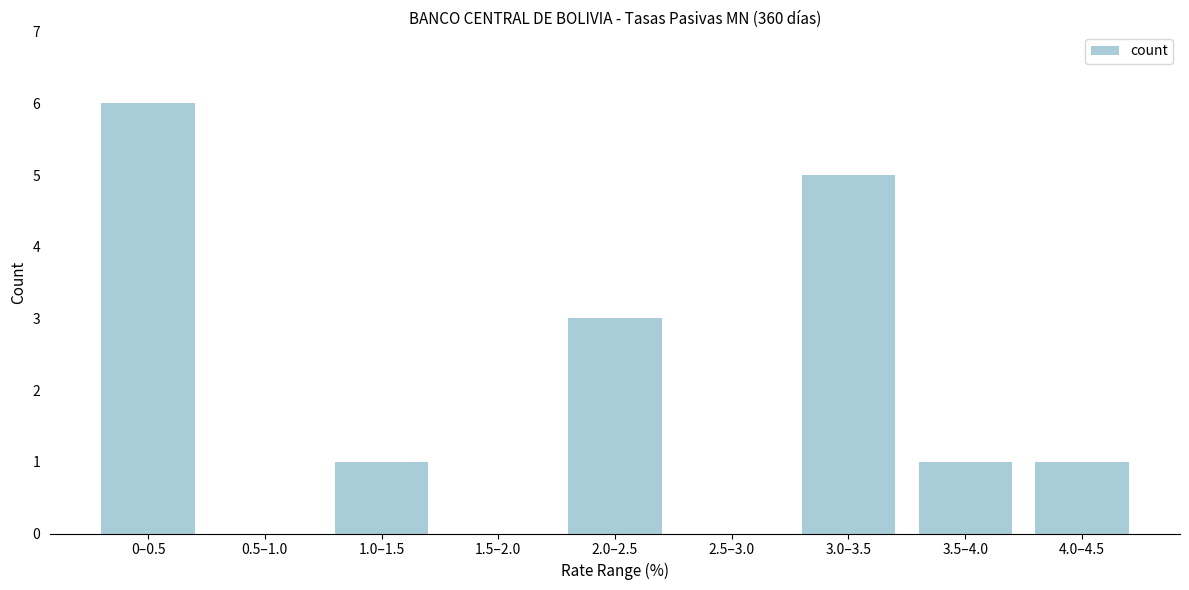

Reading right to left, extract all data points from this chart.

4.0–4.5=1	3.5–4.0=1	3.0–3.5=5	2.5–3.0=0	2.0–2.5=3	1.5–2.0=0	1.0–1.5=1	0.5–1.0=0	0–0.5=6